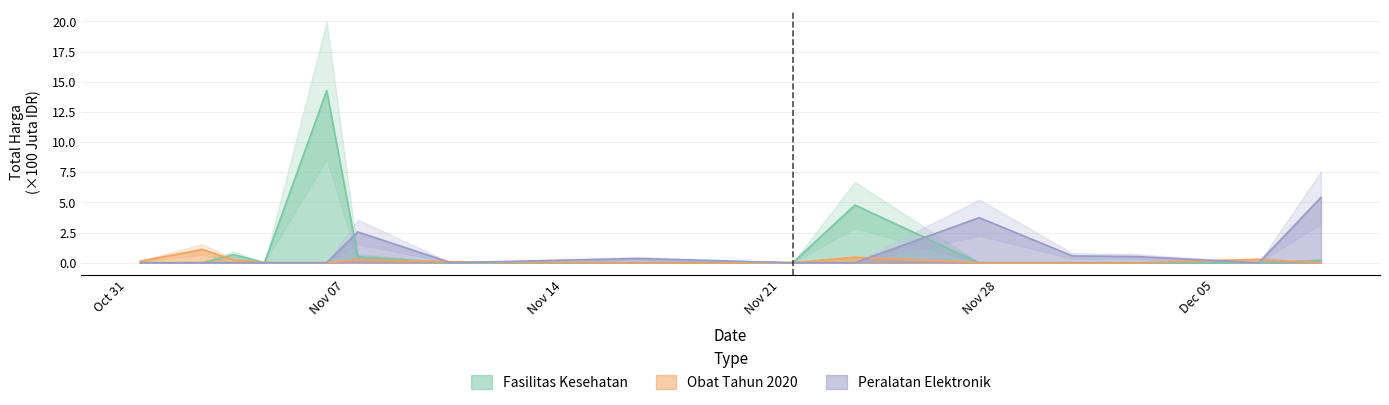

Is it true that Obat Tahun 2020 equals 0.0 at Nov 07?

True